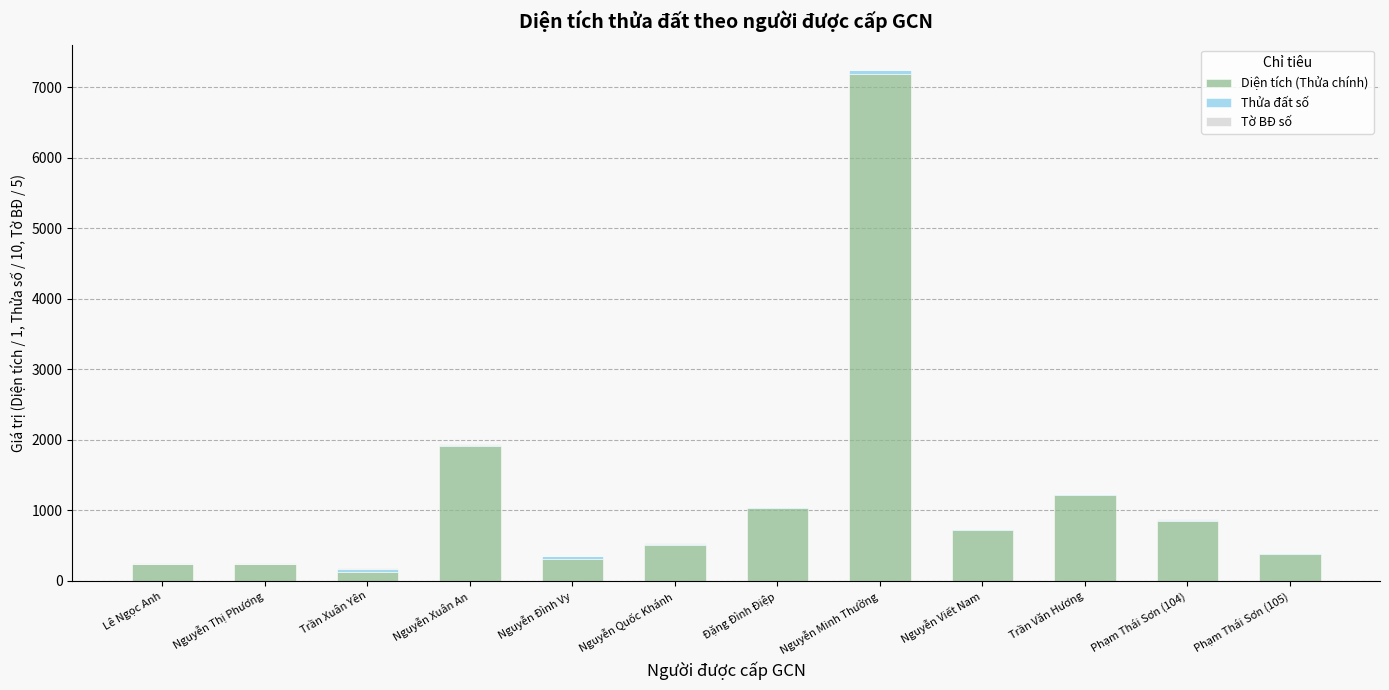

The Diện tích (Thửa chính) series shows 9893.3 at Nguyễn Minh Thường. True or false?

False